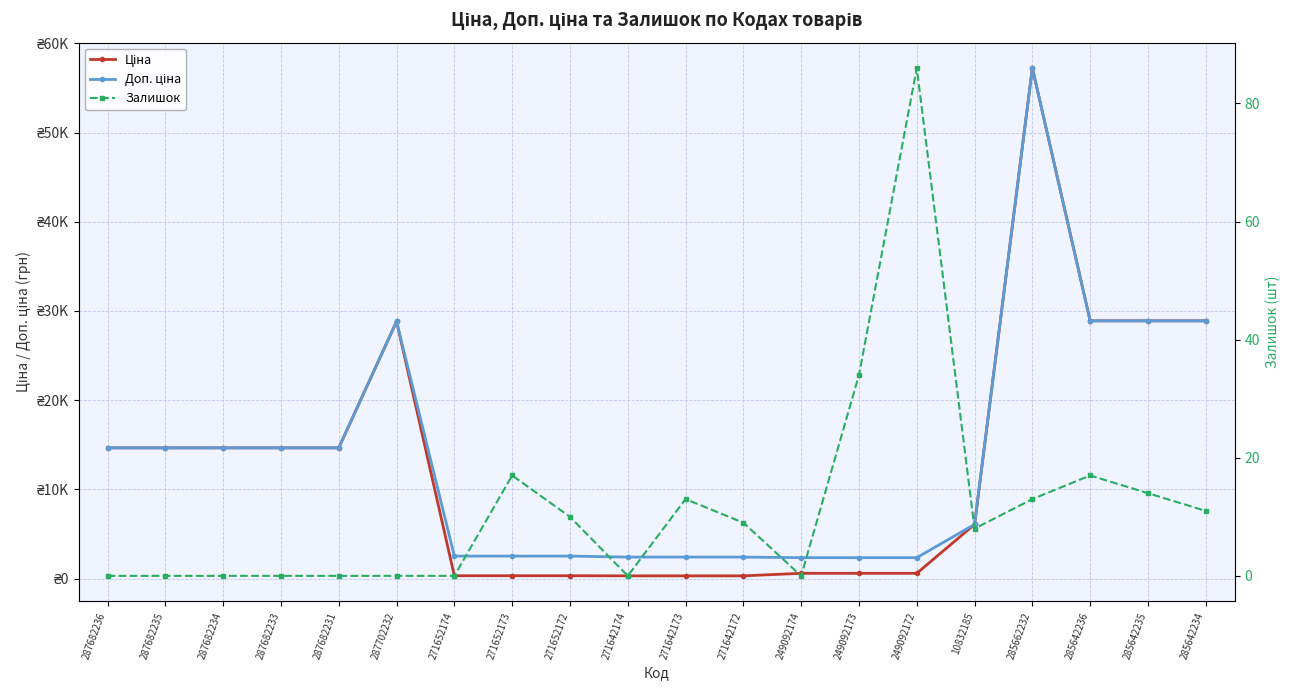

In Доп. ціна, how many points are higher than both neighbors (excluding endpoints)?

2